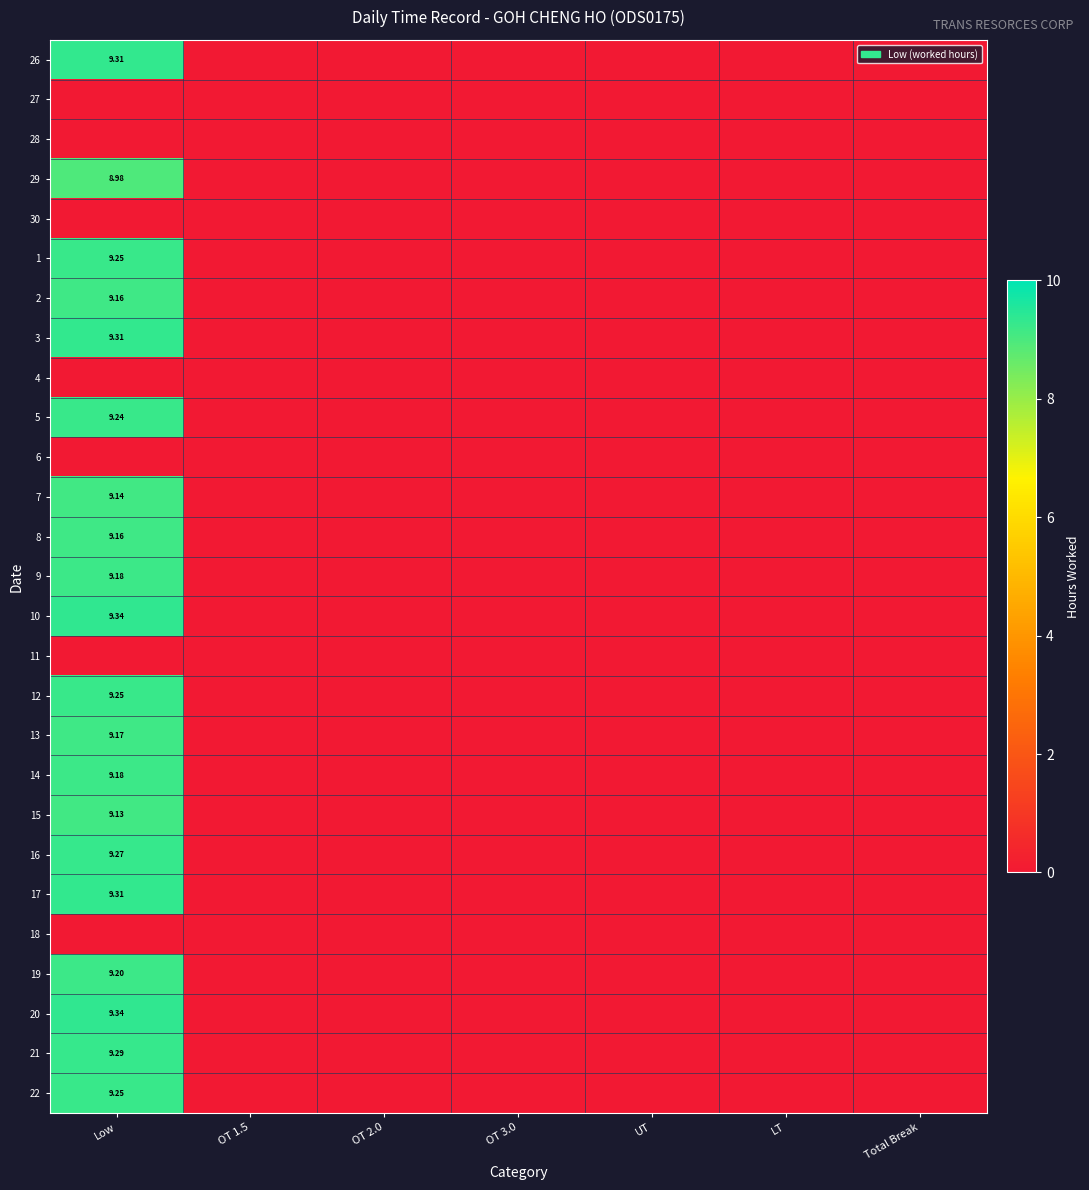

At which category is the sum across all series the highest?

Low